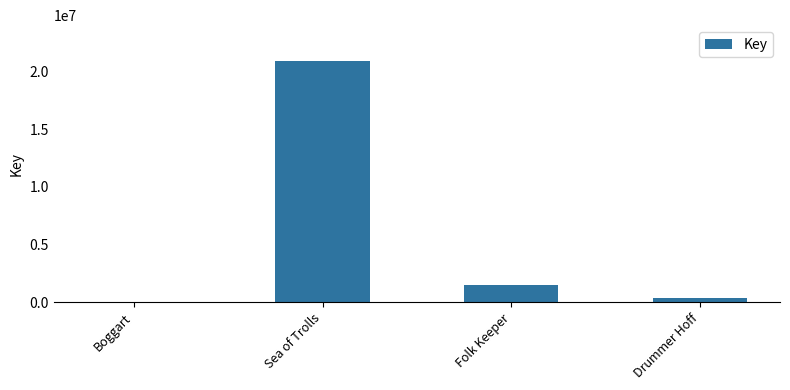

Which label corresponds to the largest value in the chart?

Sea of Trolls